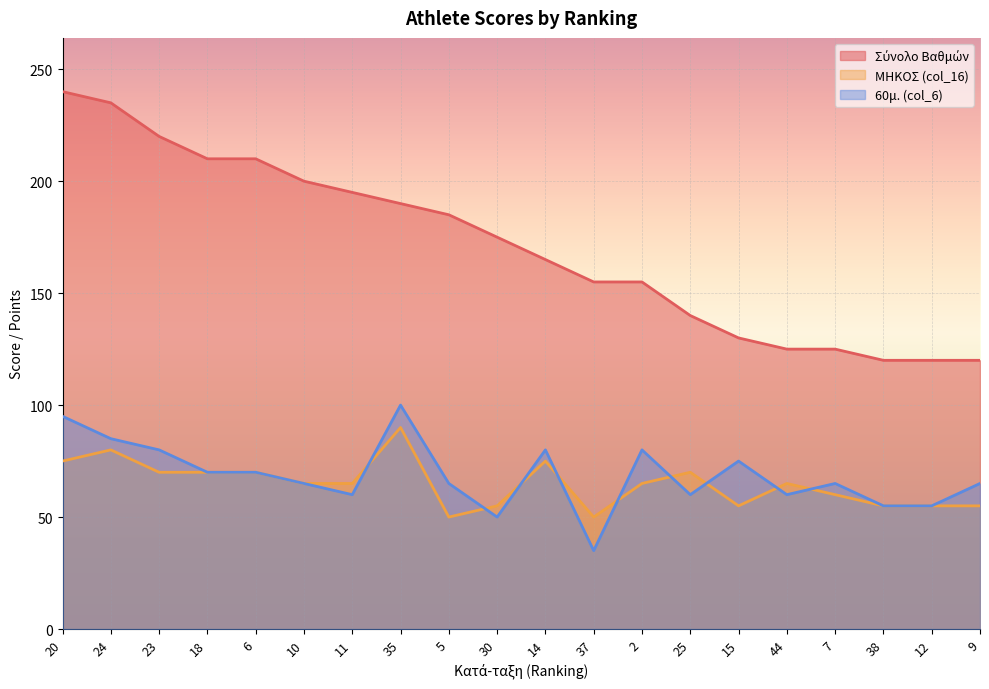

What is the average value of the Σύνολο Βαθμών series?

171